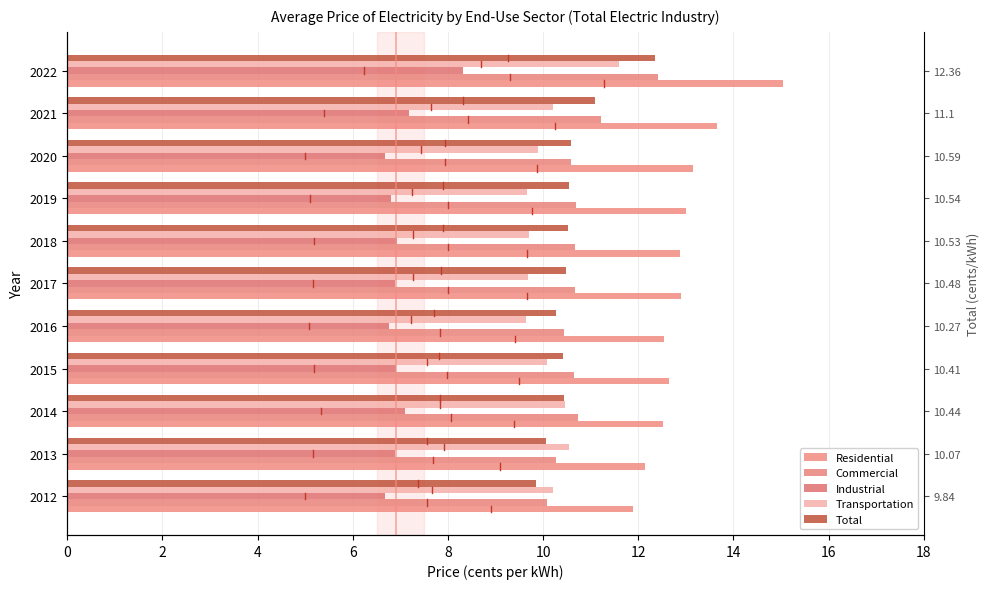

How many categories are shown in the chart?

11